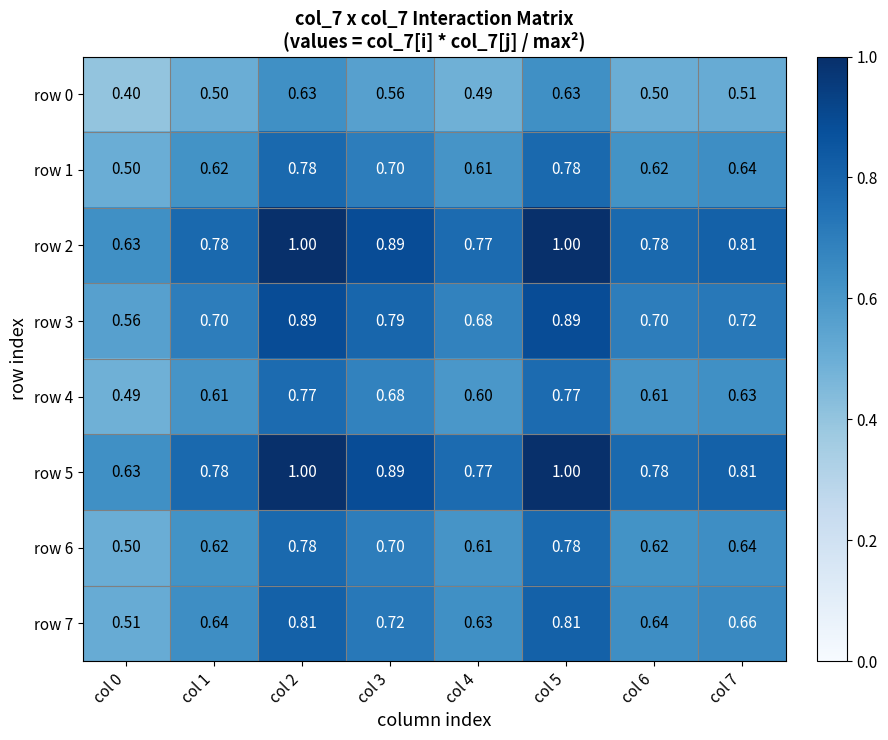

Is the value of row 3 at col 7 greater than the value of row 2 at col 1?

No